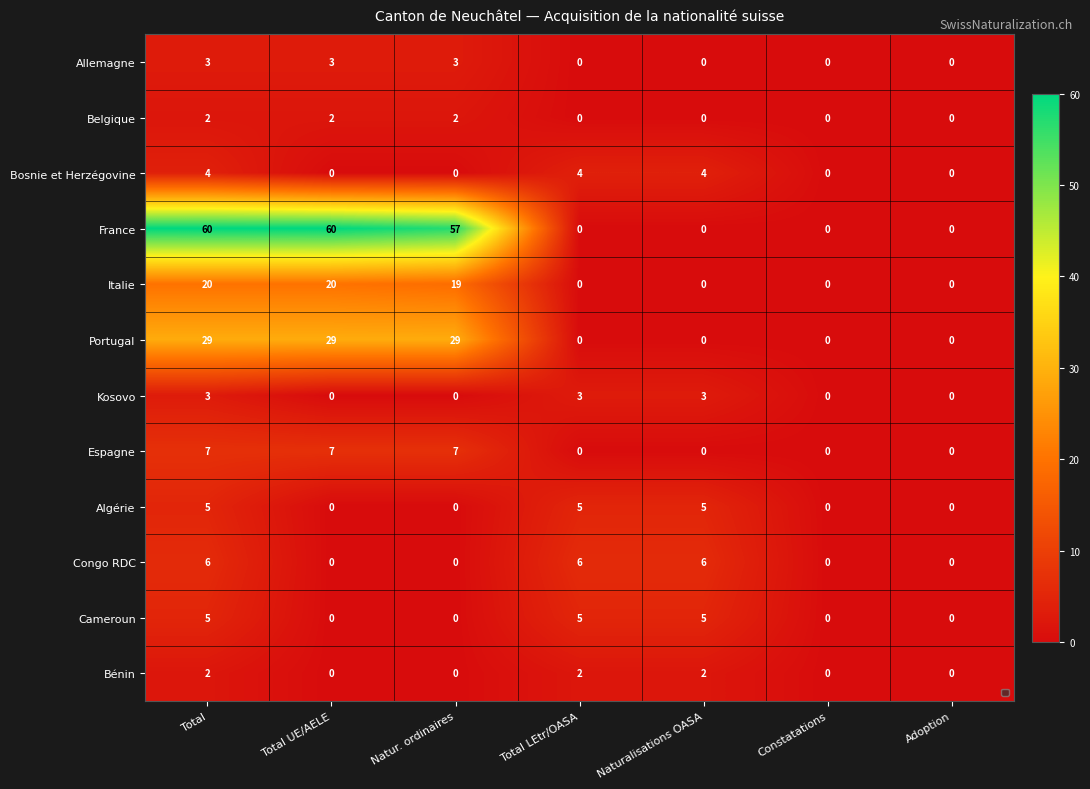

What is the sum of all France values?

177